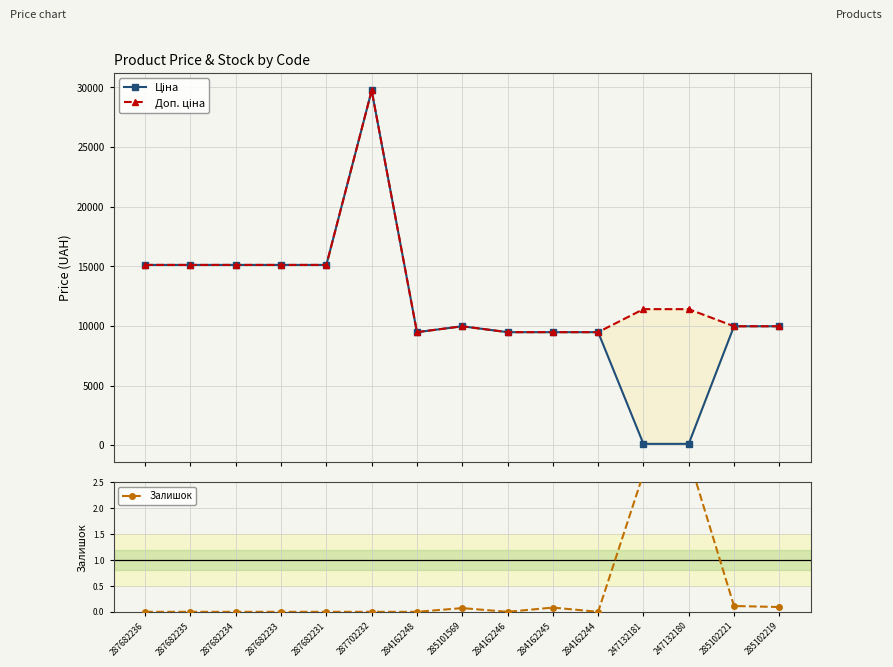

Which label corresponds to the smallest value in the chart?

287682236